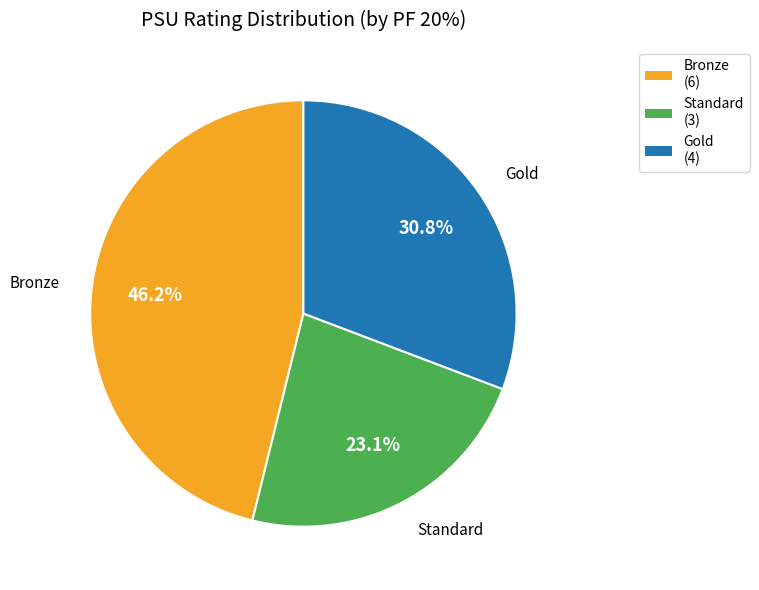

To the nearest percent, what is the average slice percentage?

33%